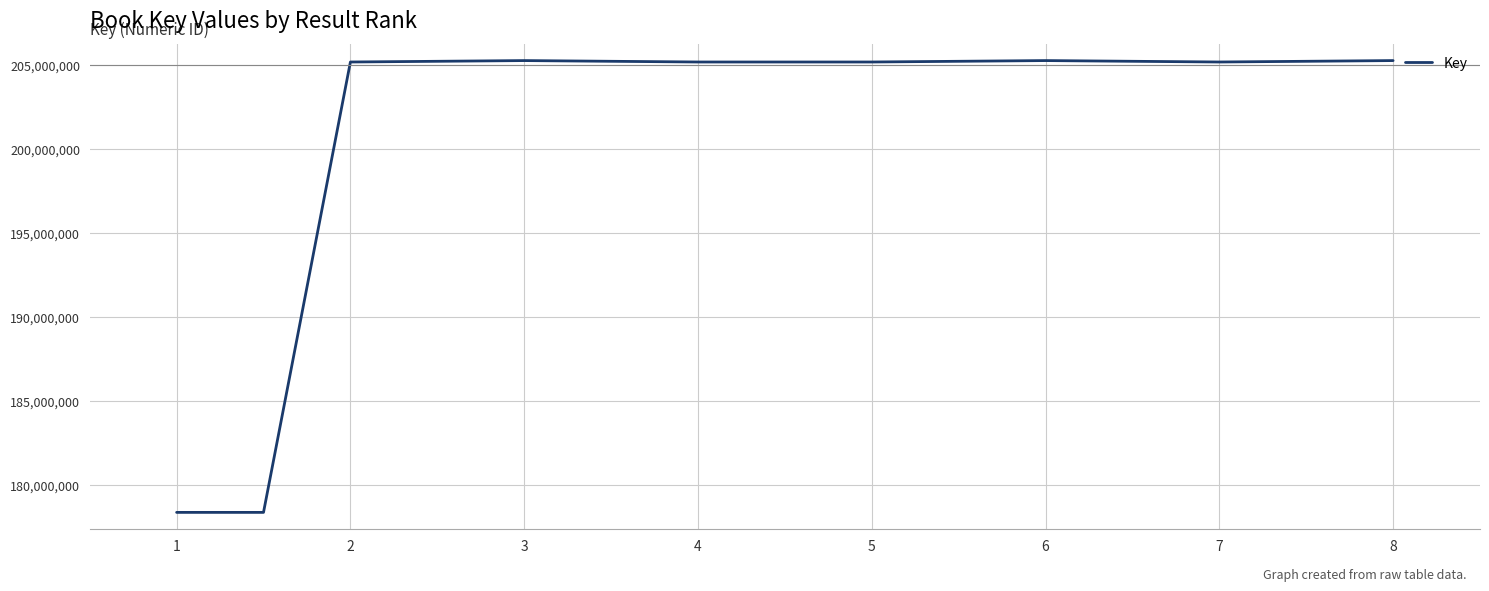

What is the greatest value displayed?

205269682